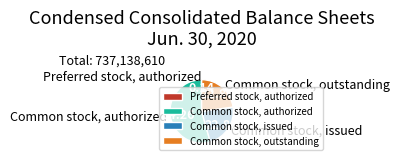

The Common stock, authorized slice represents 54% of the pie. True or false?

True